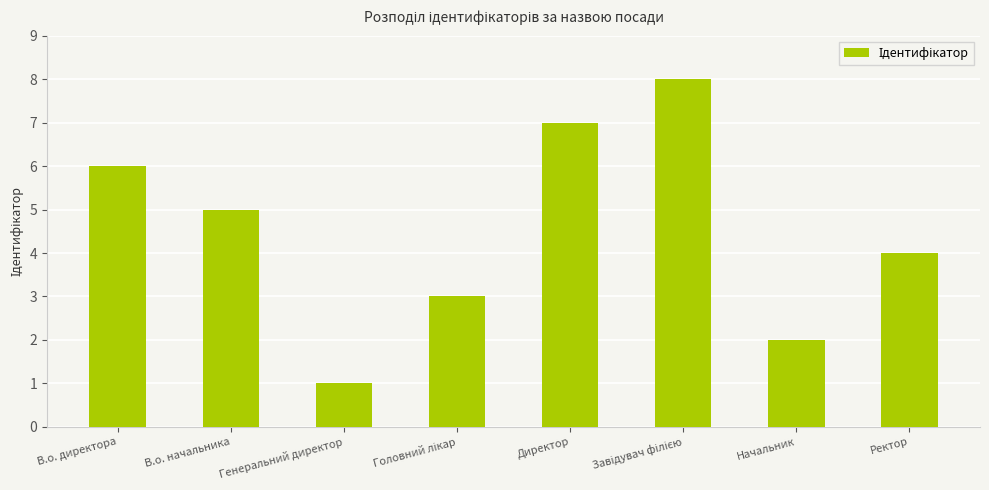

How many bars are there in total?

8